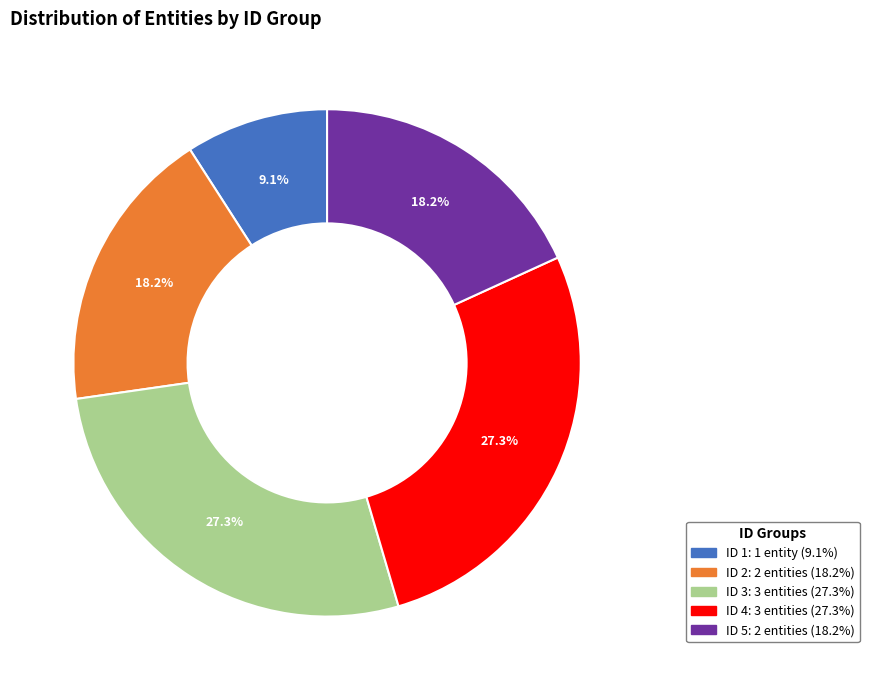

Is there any slice that represents more than half of the pie?

No